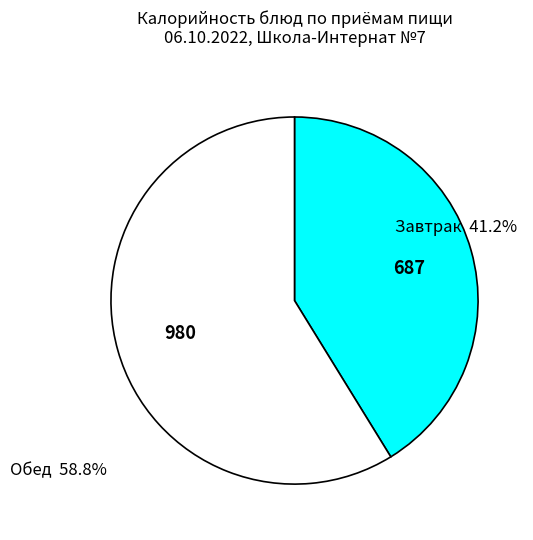

Approximately how many times larger is the value at Обед compared to Завтрак?

1.4